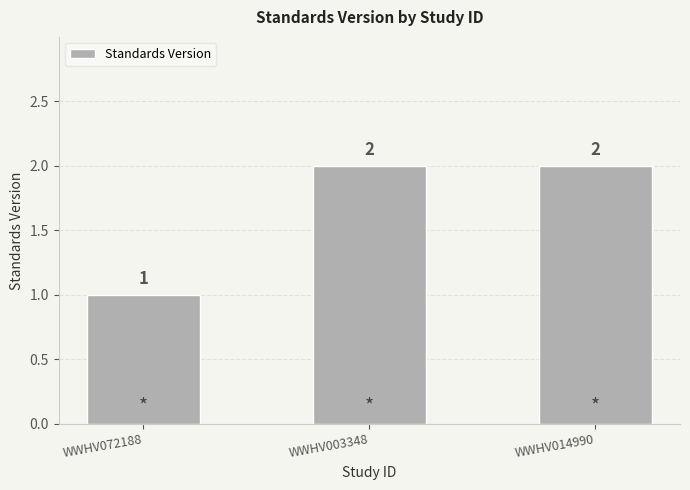

What is the label of the 2nd bar from the right?

WWHV003348